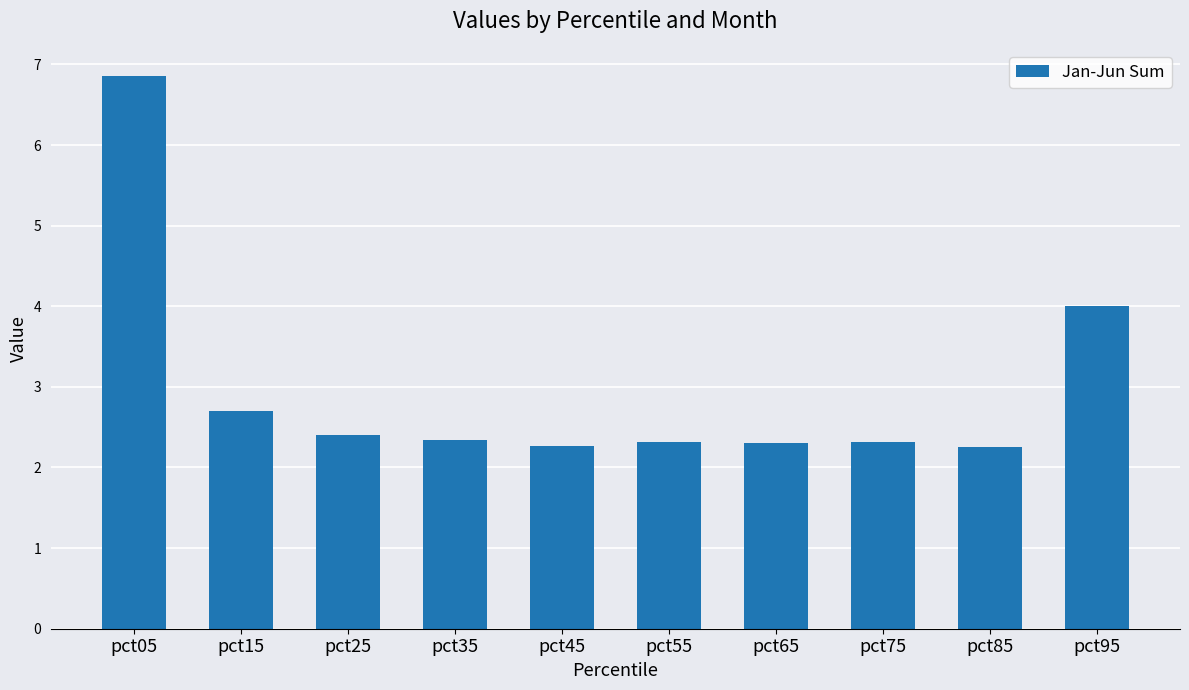

Does the chart contain stacked bars?

No